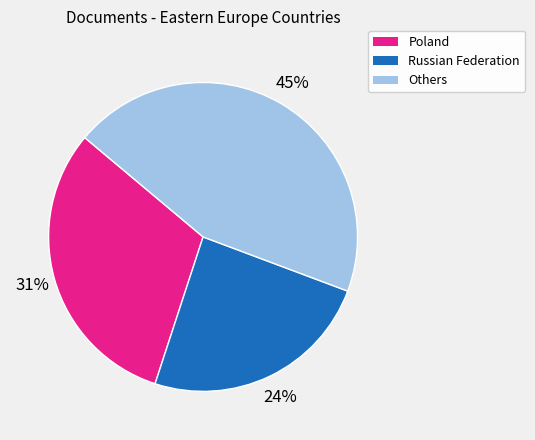

How many slices are in this pie chart?

3